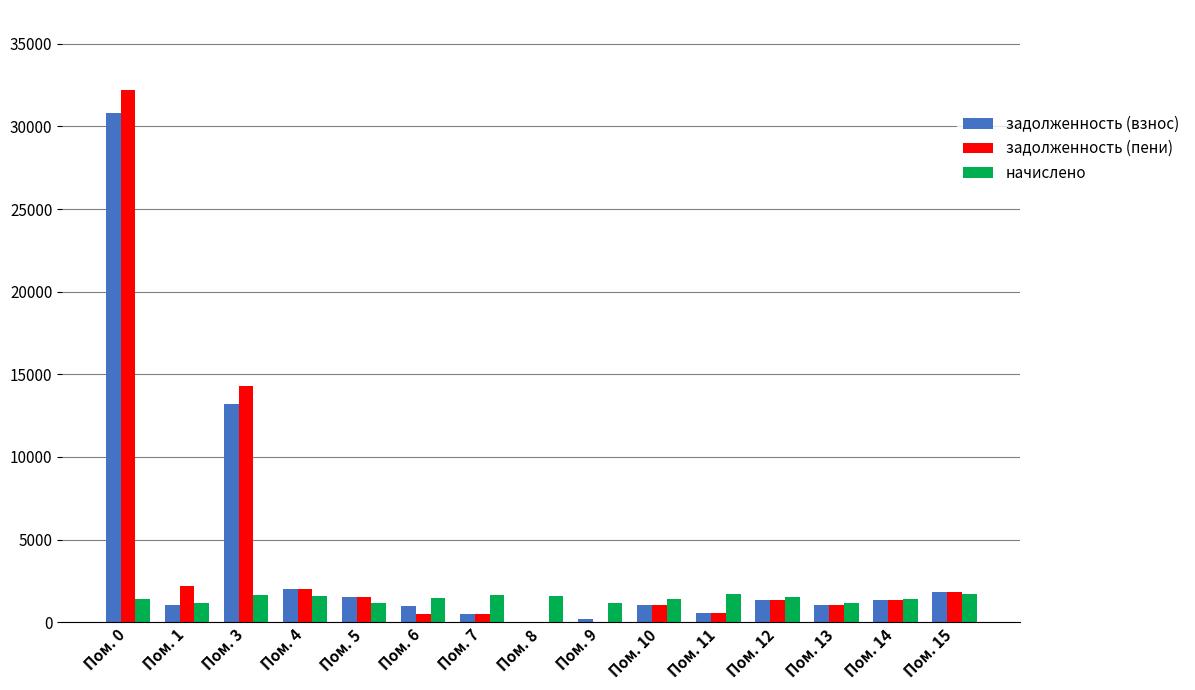

Read the начислено value at Пом. 0.

1379.0